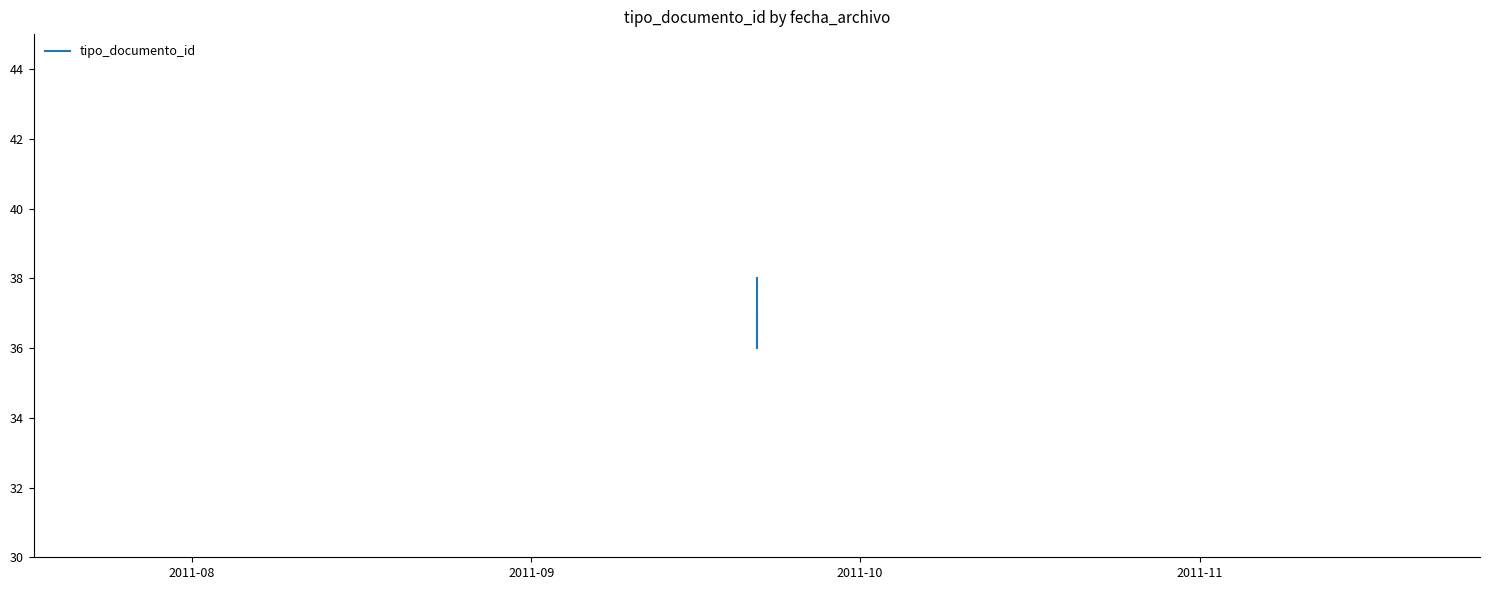

The value at 2011-08 is 14. True or false?

False